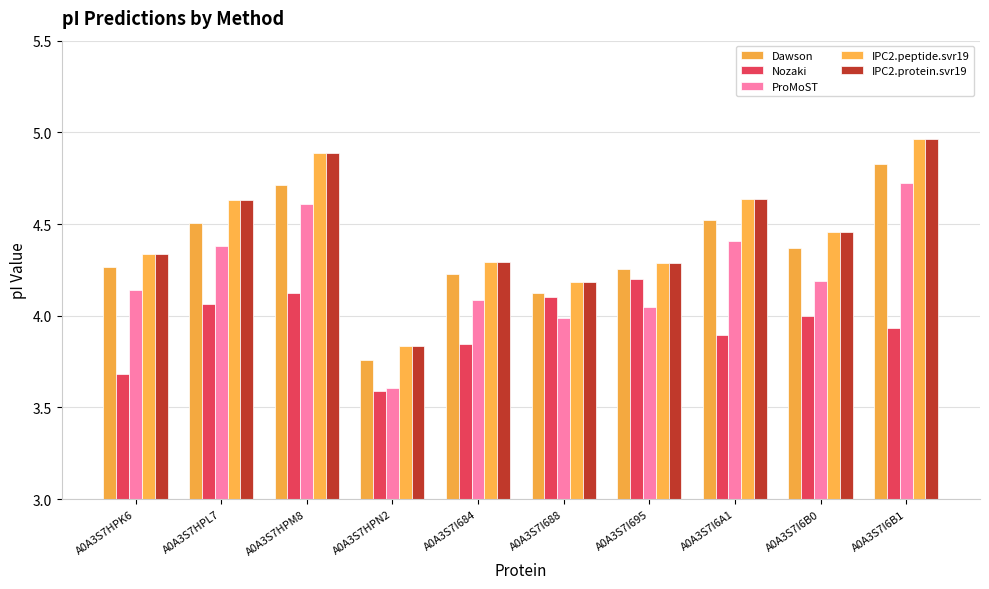

What is the difference between the maximum and minimum values in the Nozaki series?

0.6